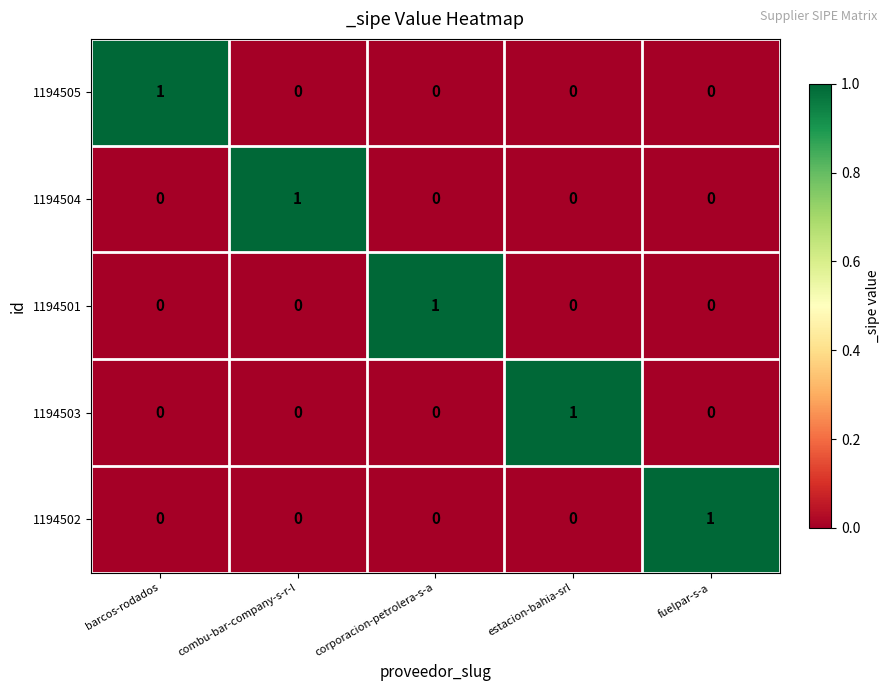

What is the total value across all series at combu-bar-company-s-r-l?

1